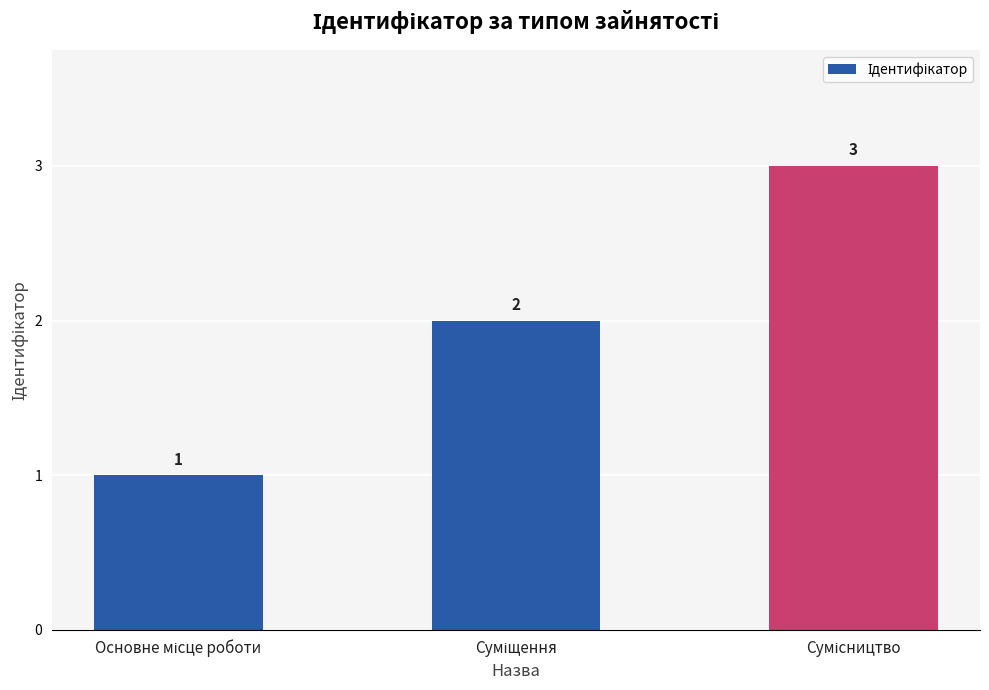

How many data points are less than 2?

1